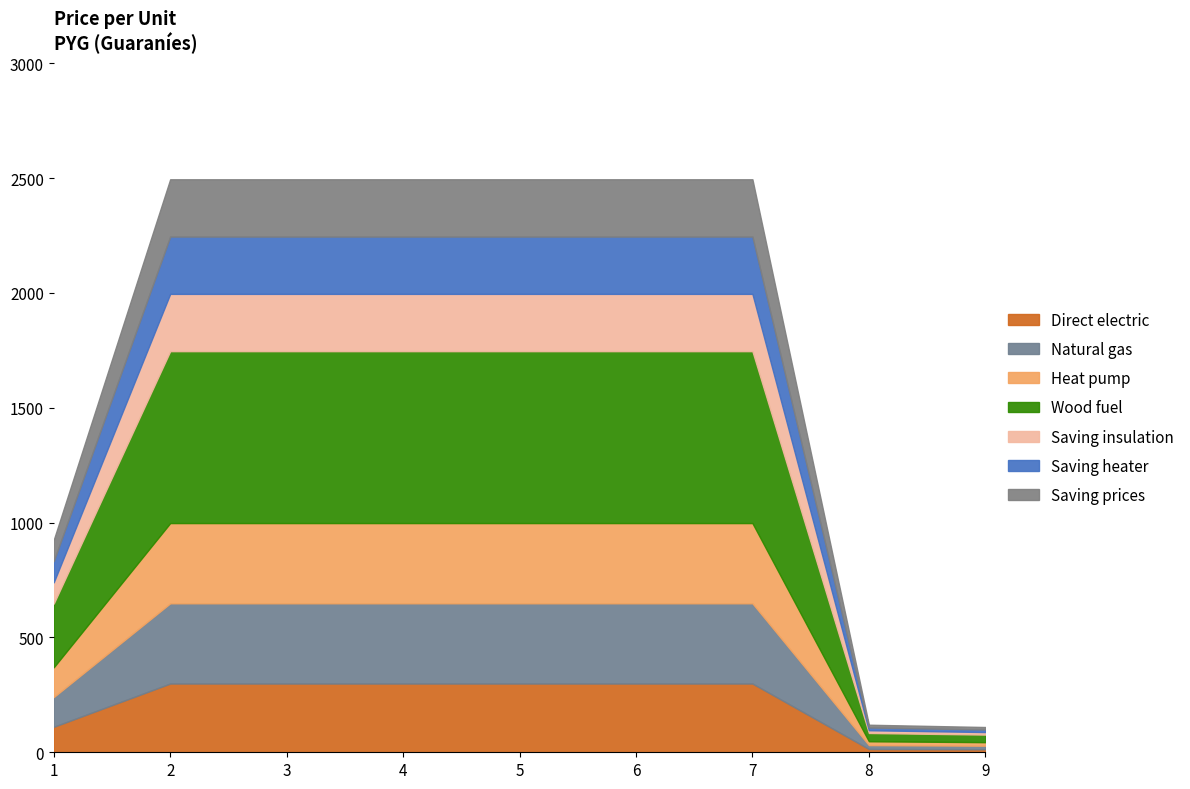

What is the difference between the precio_unitario values at 3 and 8?

2375